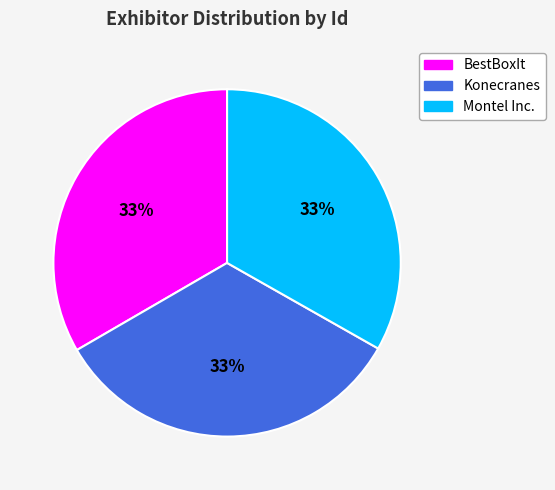

What is the ratio of the value at Montel Inc. to the value at BestBoxIt?

1.0